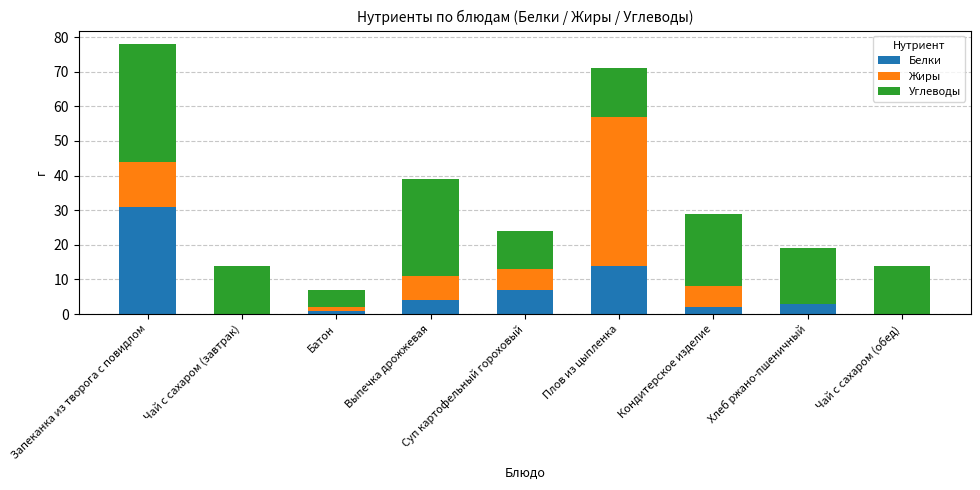

What is the sum of all Белки values?

62